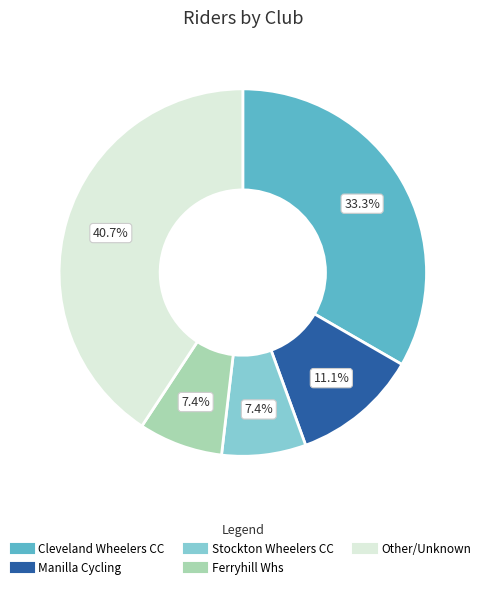

What percentage is NOT represented by Cleveland Wheelers CC?

66.7%